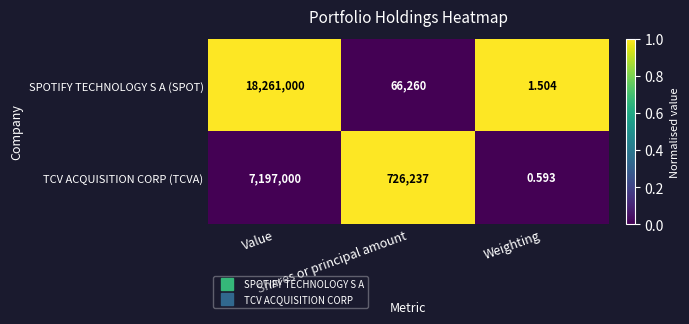

How many data points does each series have?

3